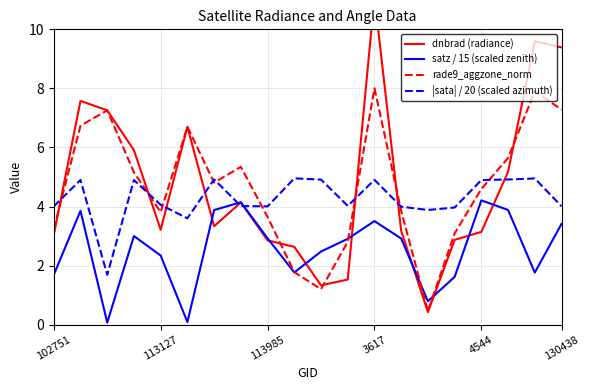

What is the minimum value for |sata| / 20 (scaled azimuth)?

1.7